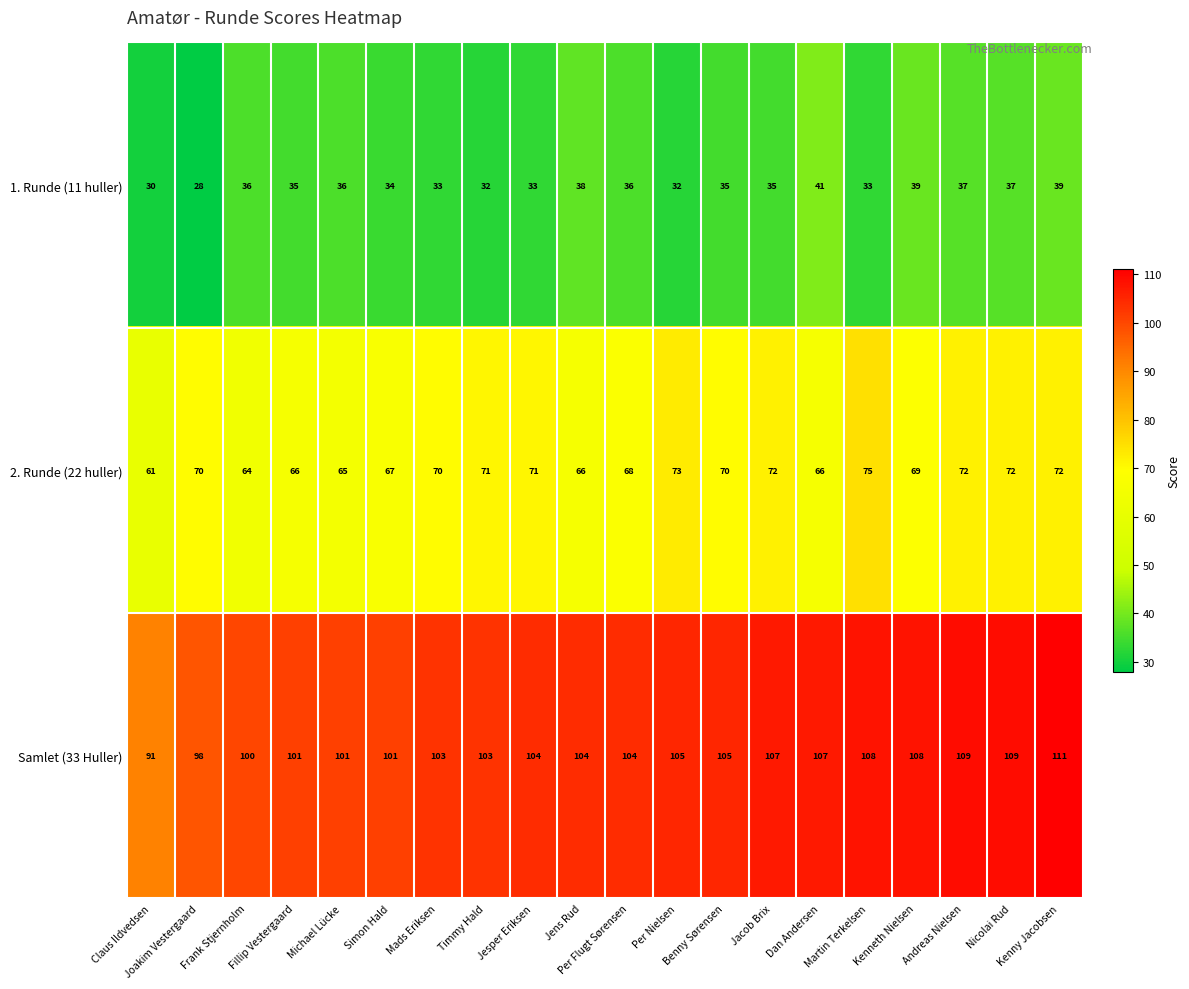

Which series has the largest total across all categories?

Samlet (33 Huller)